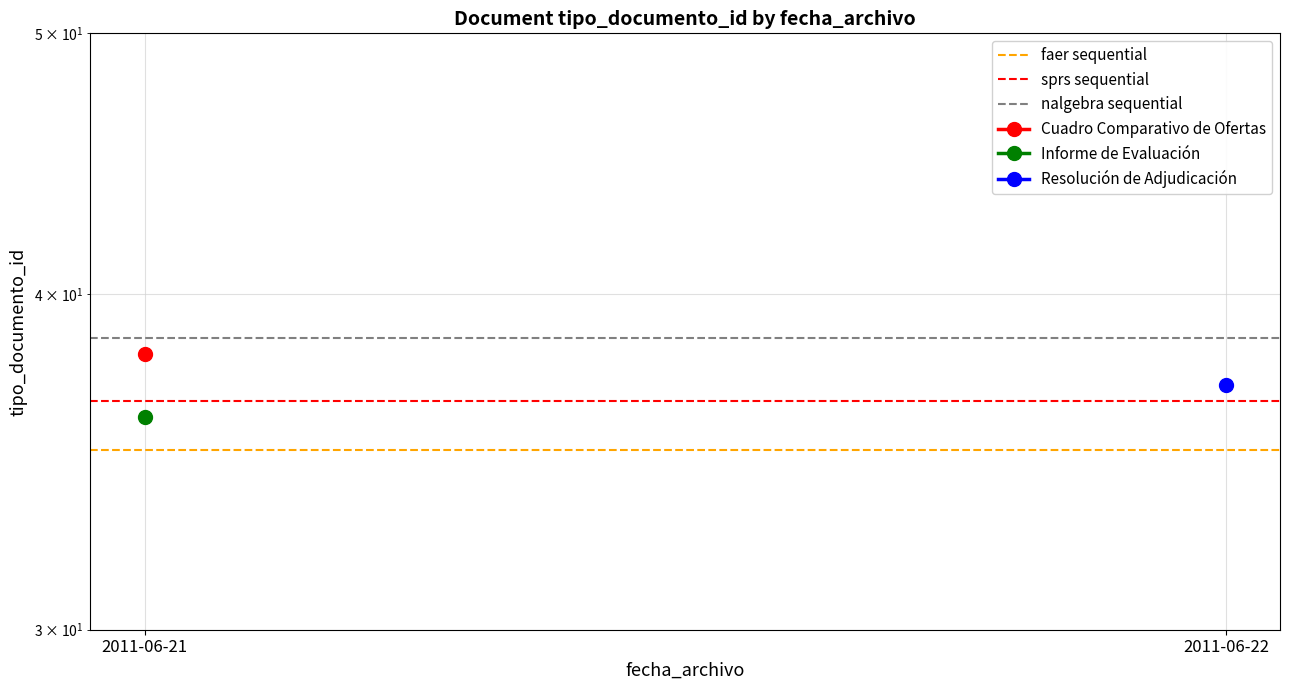

What is the average value of the sprs sequential series?

36.5